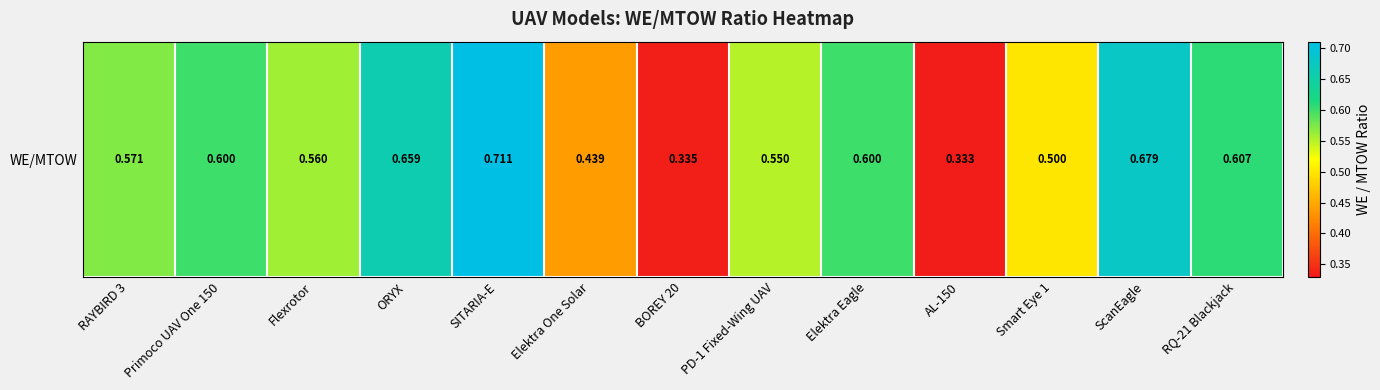

Reading left to right, extract all data points from this chart.

0.6	0.6	0.6	0.7	0.7	0.4	0.3	0.6	0.6	0.3	0.5	0.7	0.6